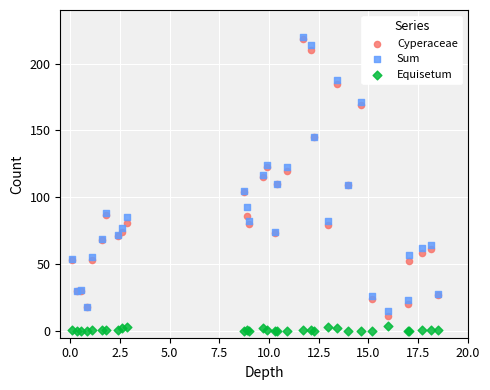

What are all the series names shown in the legend?

Cyperaceae, Sum, Equisetum